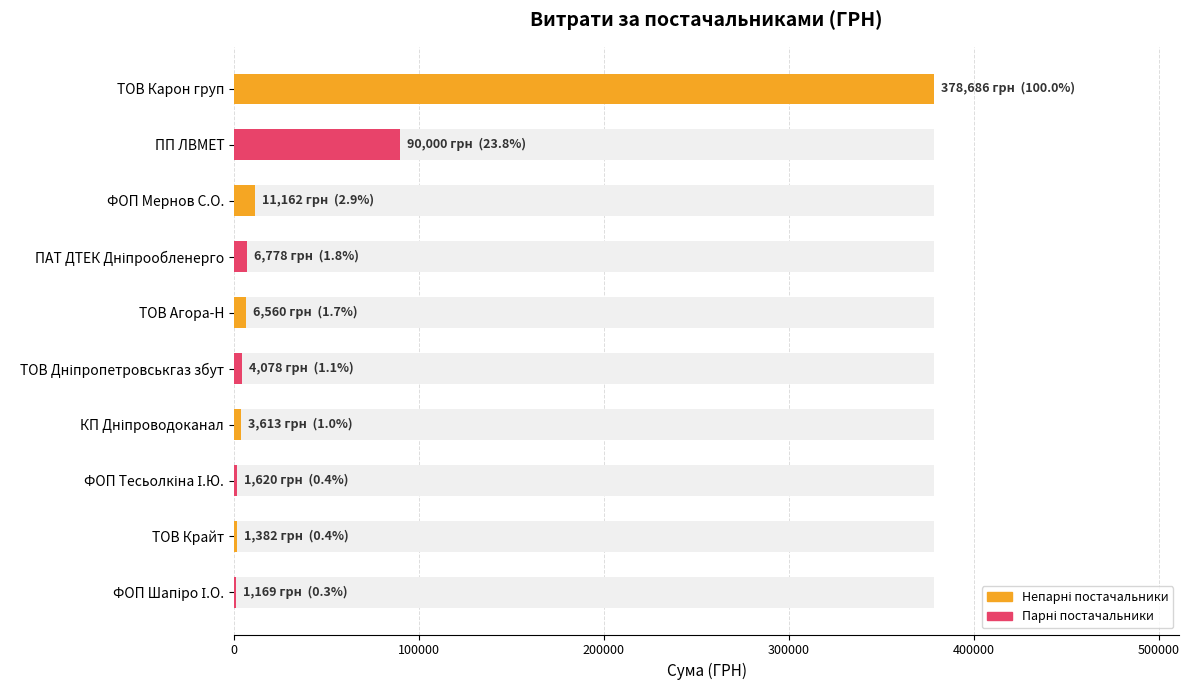

What is the difference between the maximum and minimum values?

377516.6